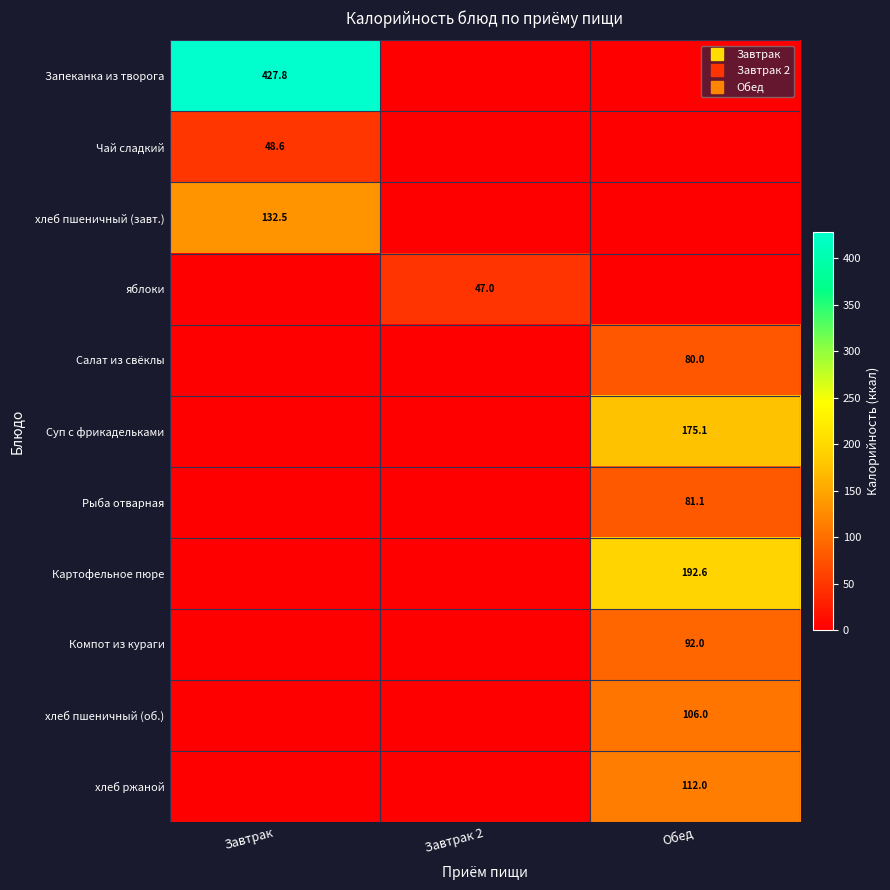

How many values in the Картофельное пюре series exceed 0?

1